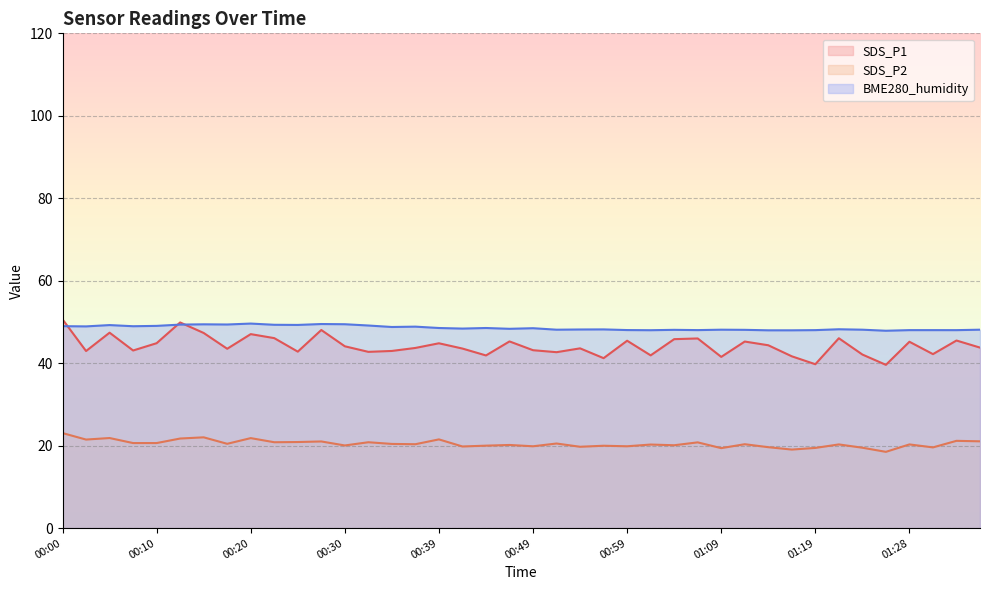

At which label is BME280_humidity closest to 48?

01:01